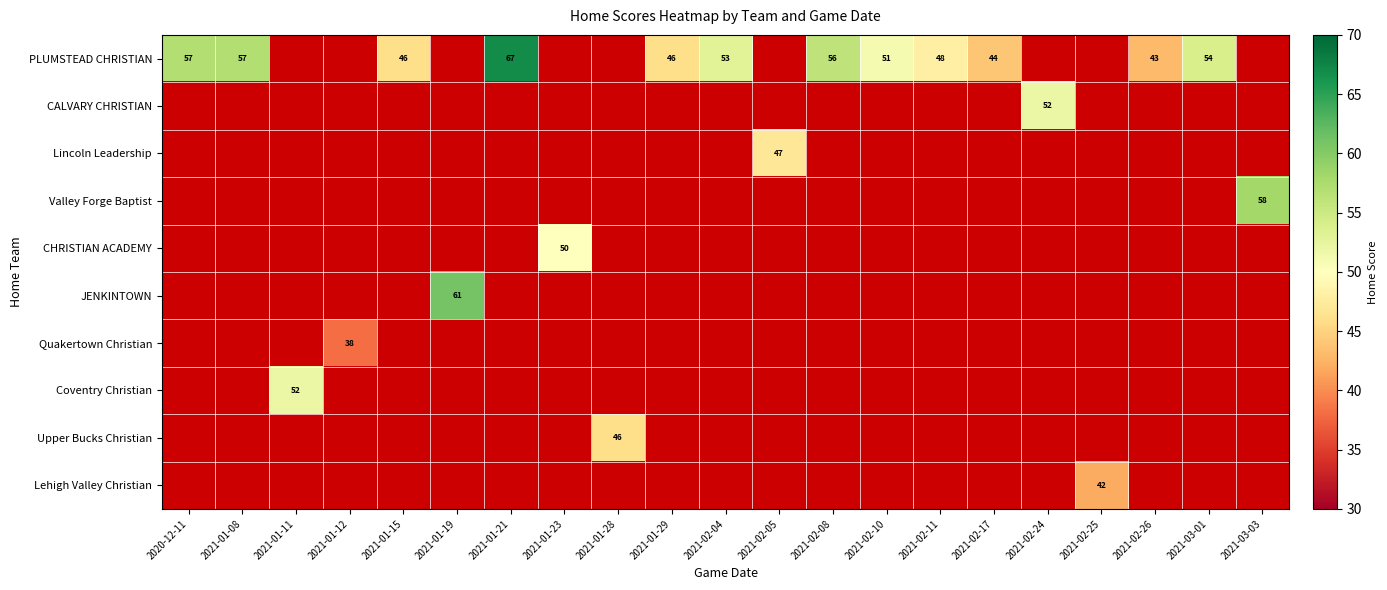

Count the number of categories in the chart.

21